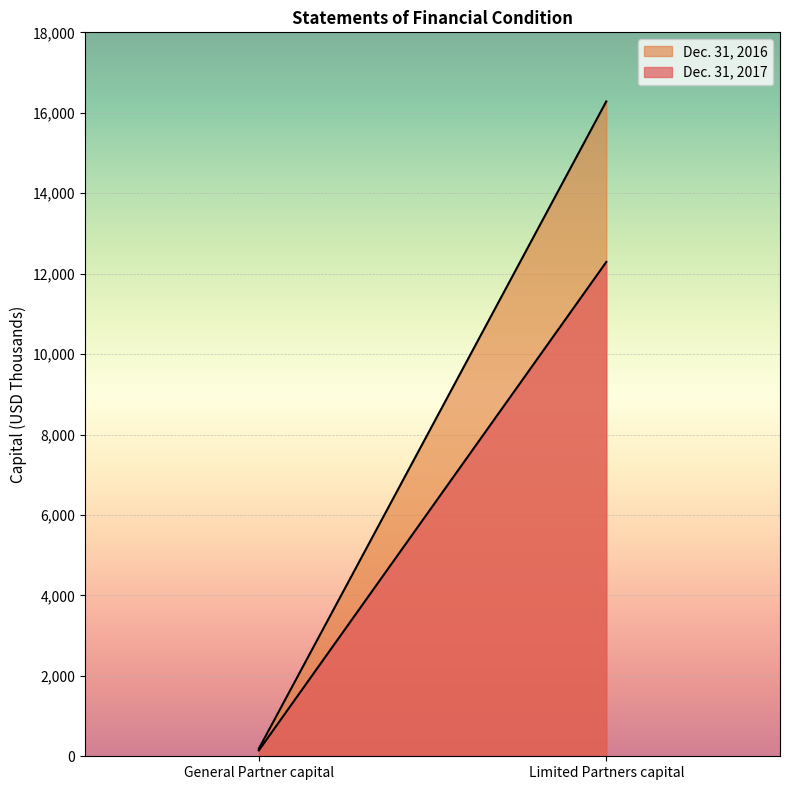

Rank the series at Limited Partners capital from lowest to highest value.

Dec. 31, 2017, Dec. 31, 2016